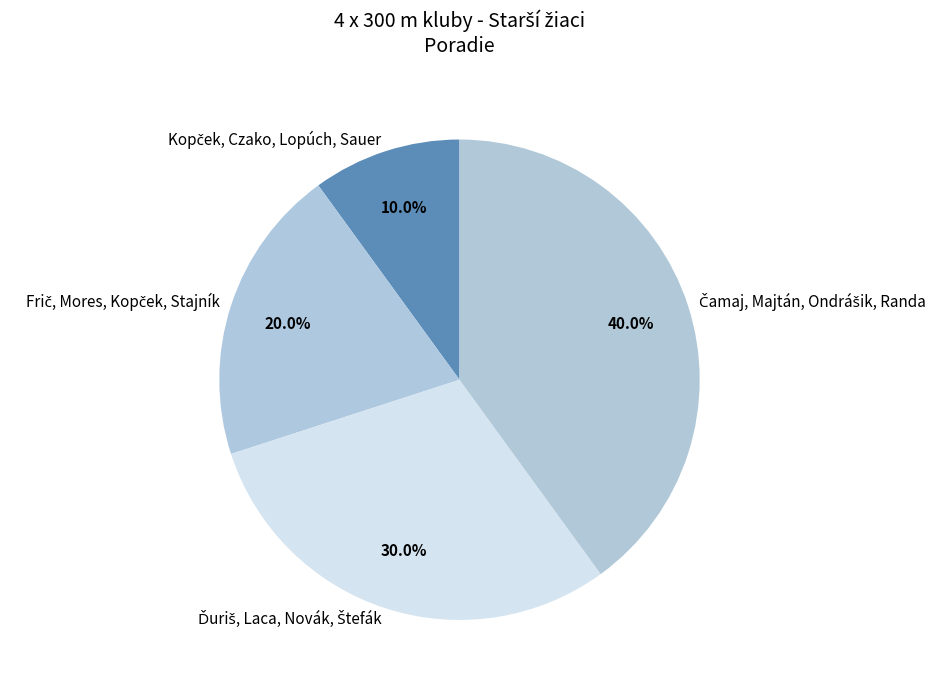

Is there a majority slice in this chart?

No